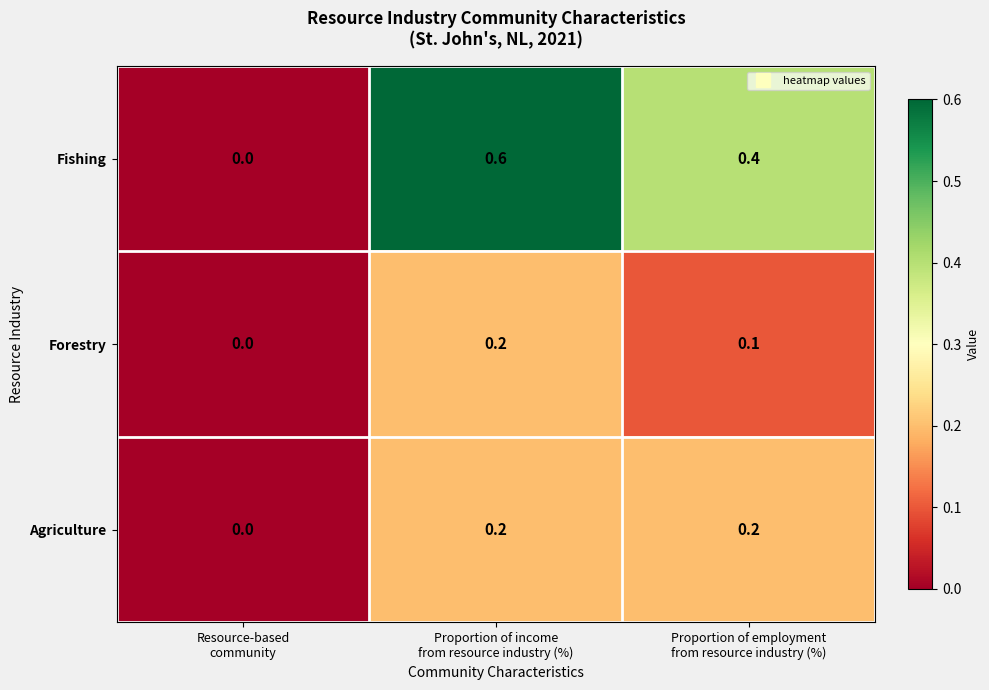

What is the total value across all series at Proportion of employment
from resource industry (%)?

0.7